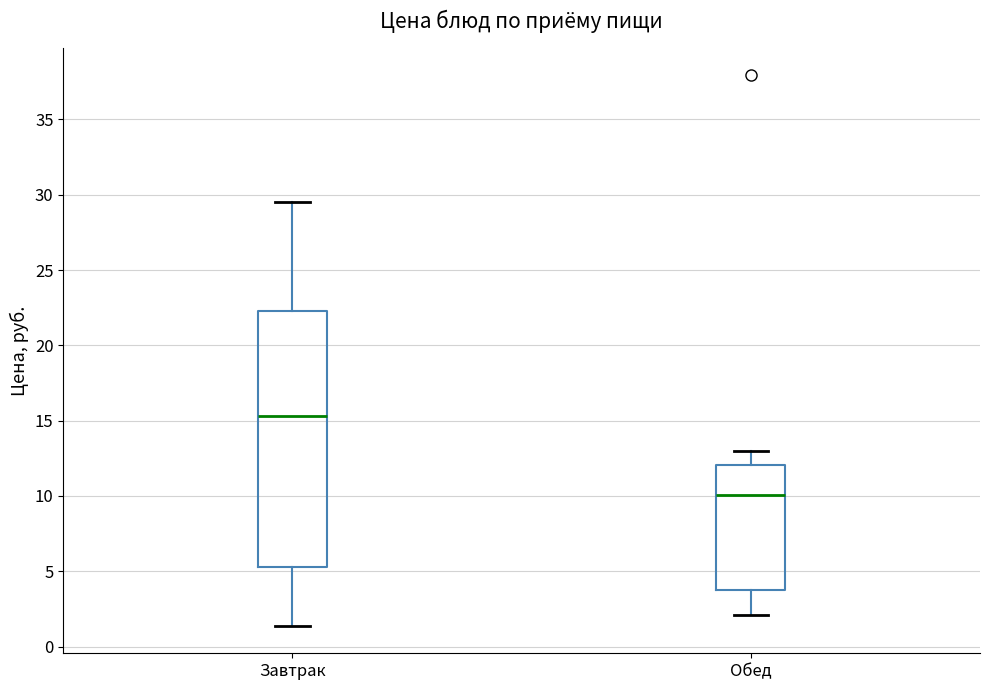

Where is the lower edge of the box for Завтрак on the y-axis? The values are not printed on the chart, so give them approximately, as read against the axis.

5.5